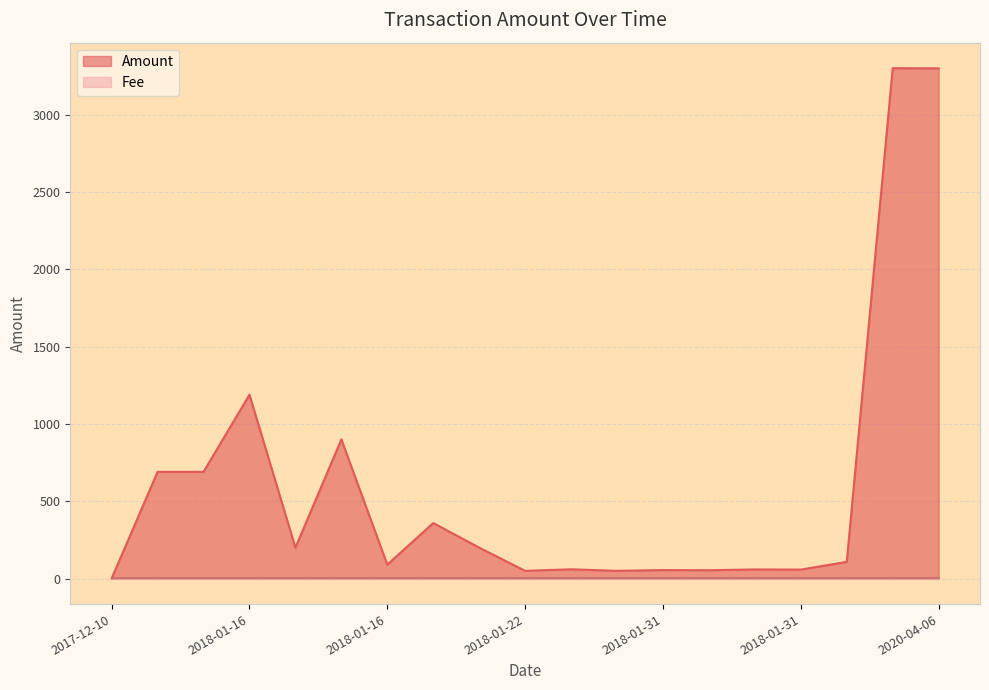

Does the chart display data point markers on the line(s)?

No